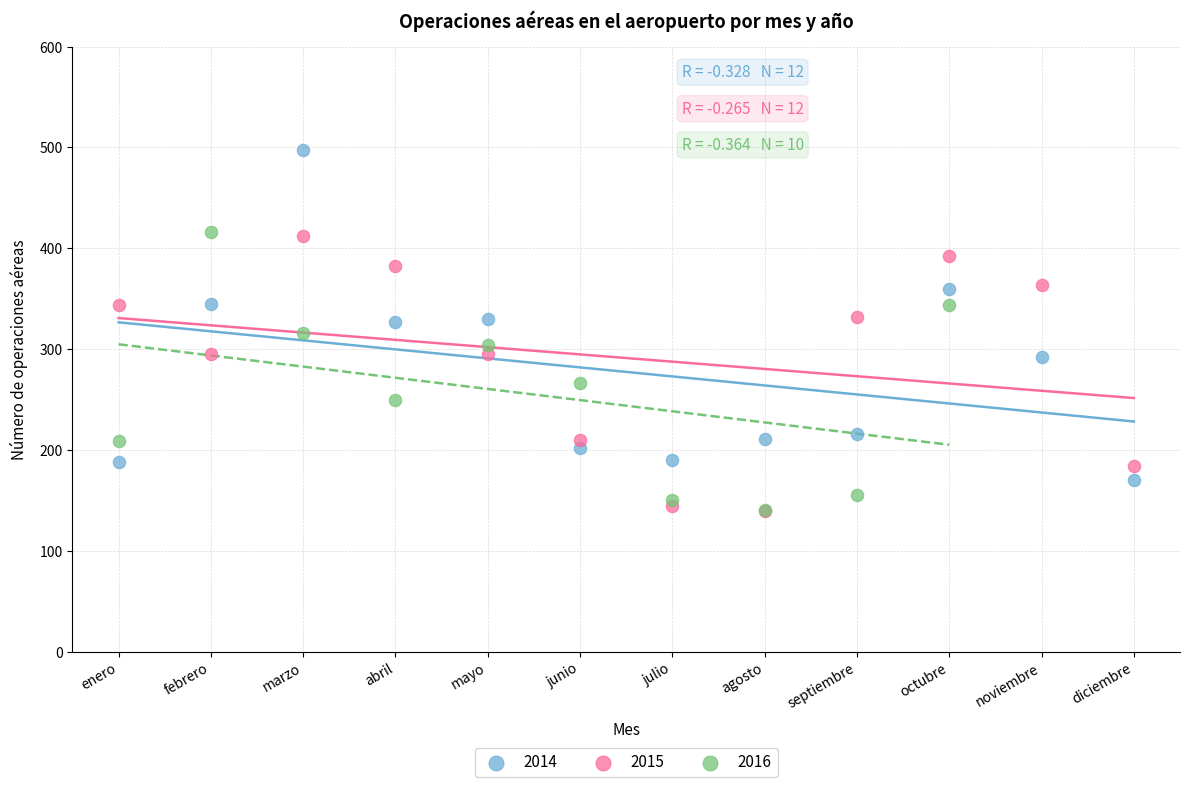

Which series contains the highest Y value?

2014